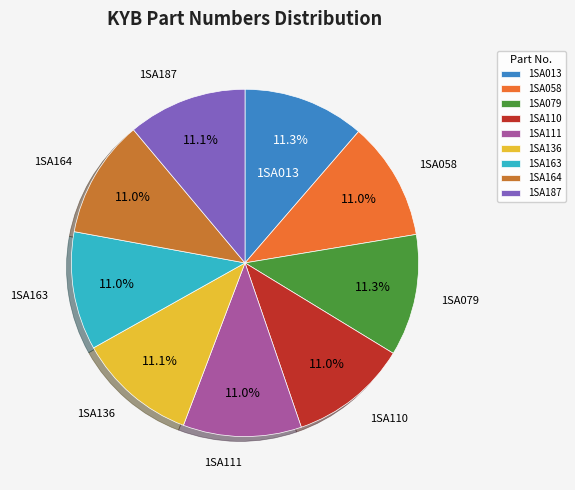

What percentage is the 1SA136 slice, to the nearest percent?

11%